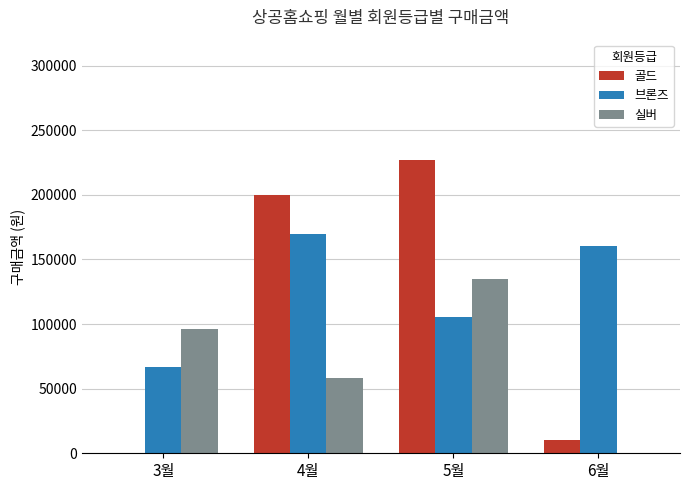

Where is 브론즈 nearest to the value 118200?

5월